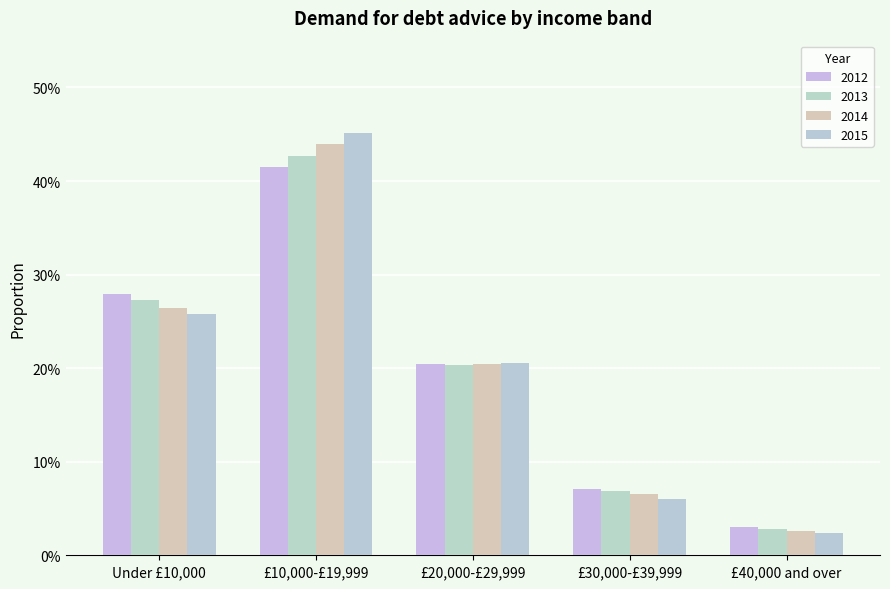

What is the highest value of the 2012 series?

0.4